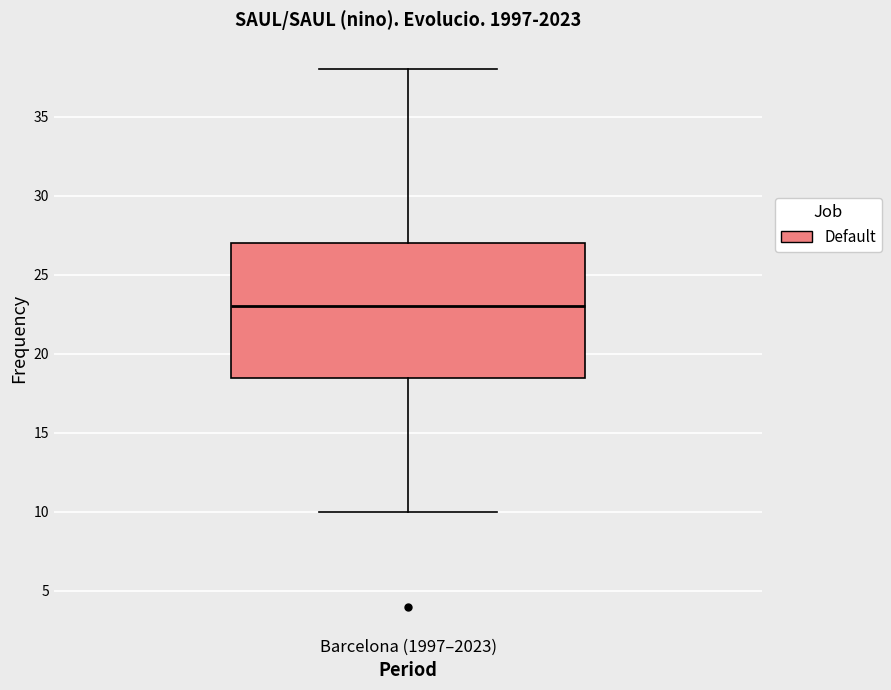

Read this box plot against the y-axis: the position of the median line, the range covered by the box, and the ends of both whiskers. The values are not printed on the chart, so give them approximately, as read against the axis.

median 23.0, box 18.5 to 27.0, whiskers 10.0 to 38.0